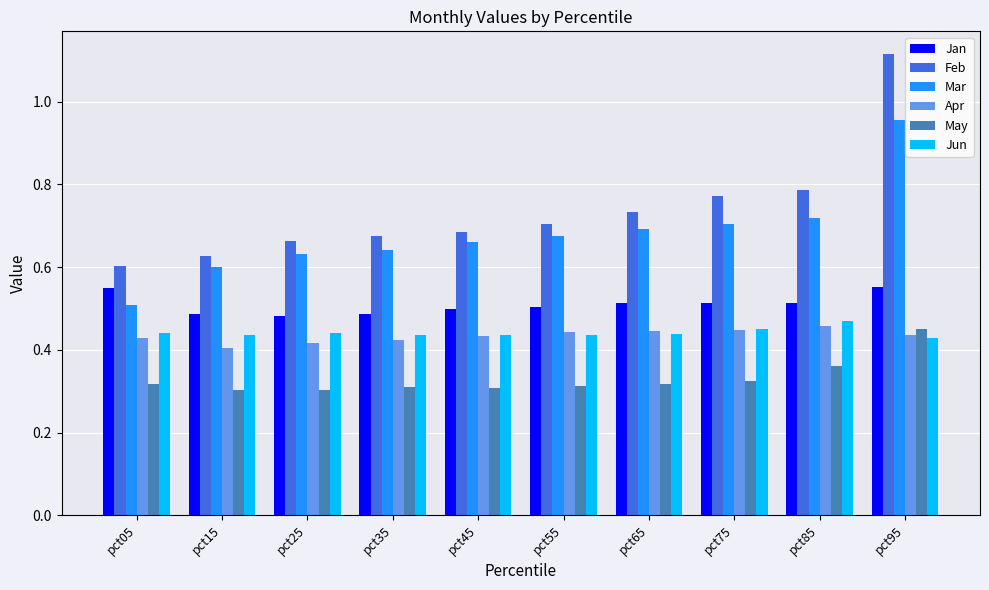

Is it true that May equals 0.5 at pct25?

False